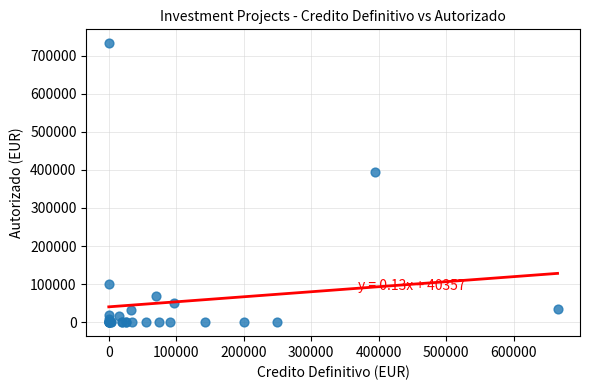

What Y value in the scatter plot is closest to 366045?

394900.5